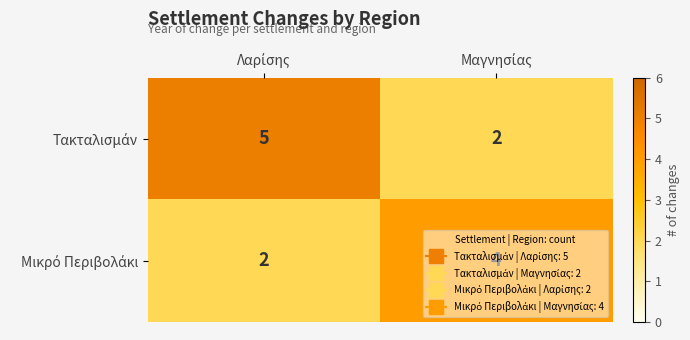

What is the maximum value shown in the chart?

5